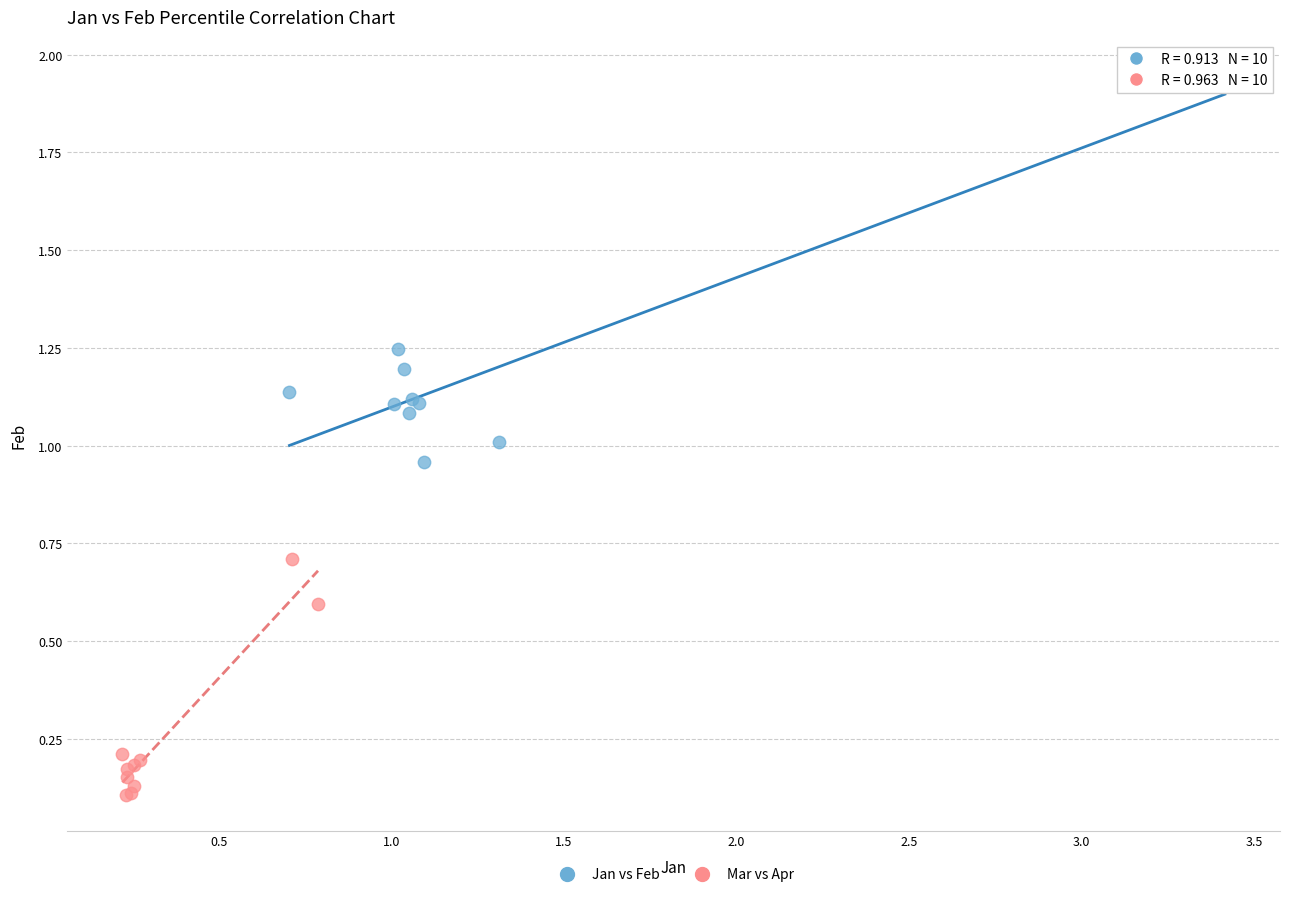

Which series contains the highest Y value?

Jan vs Feb